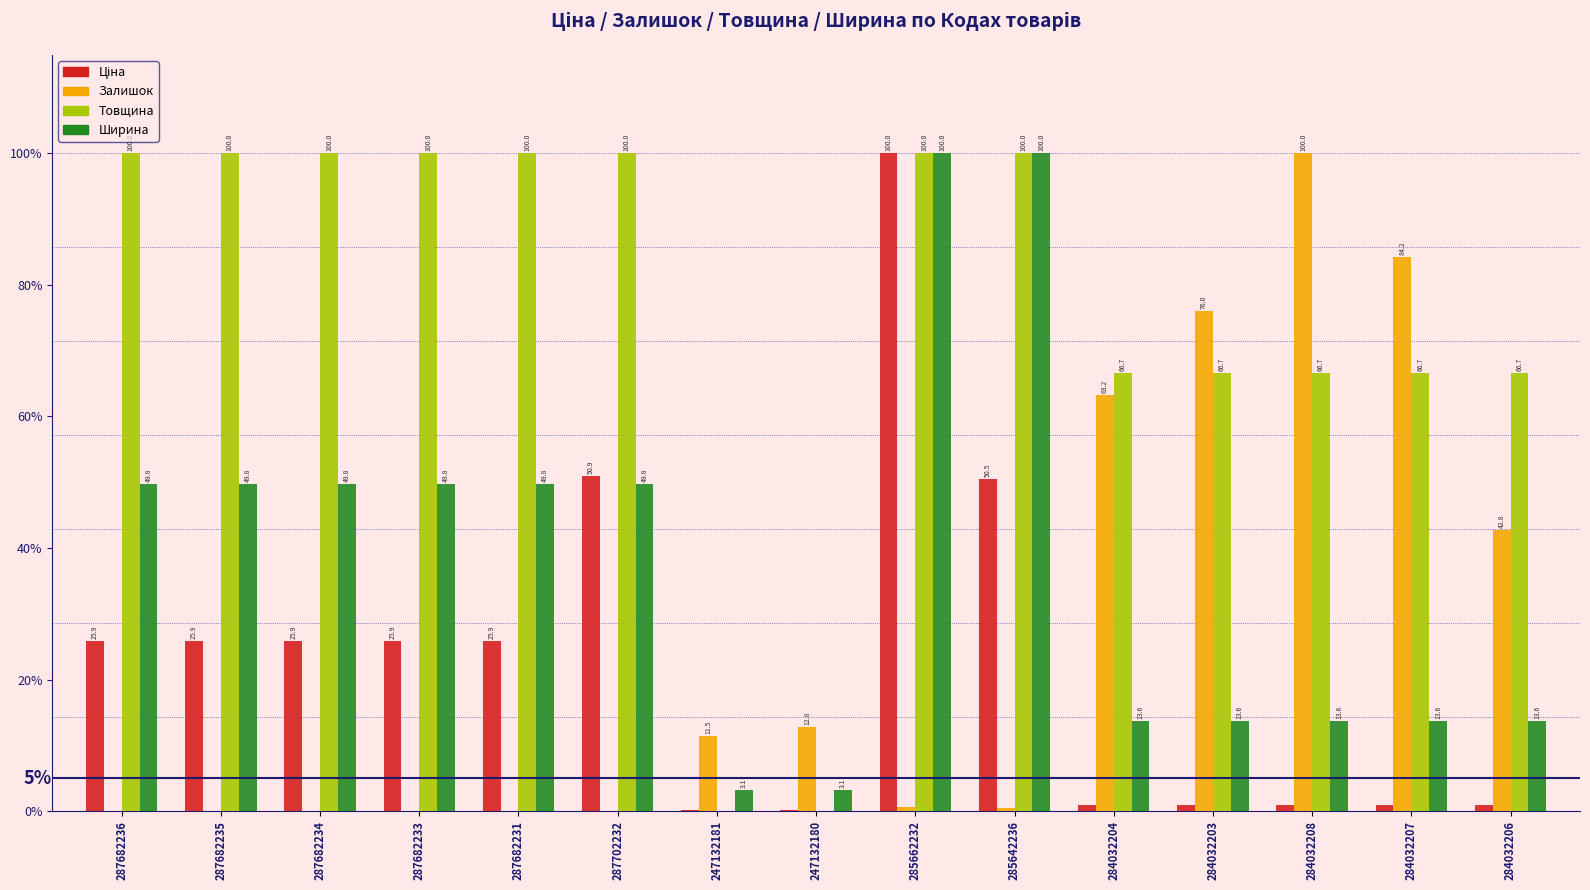

At which label does Залишок reach its peak?

284032208